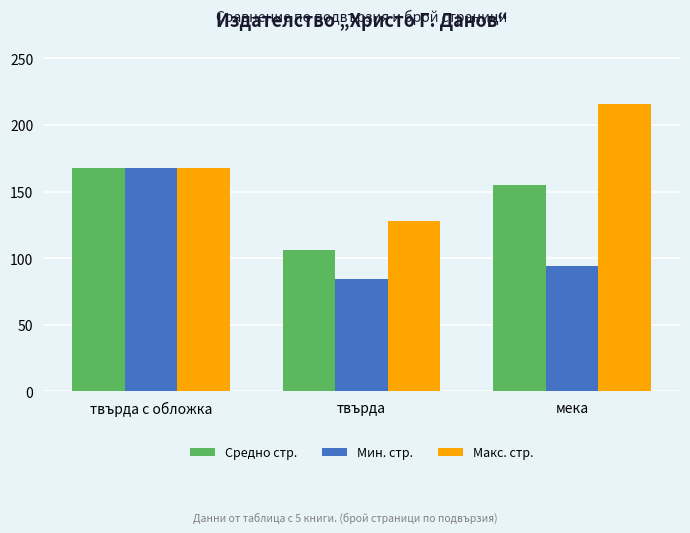

What is the average value of the Макс. стр. series?

171